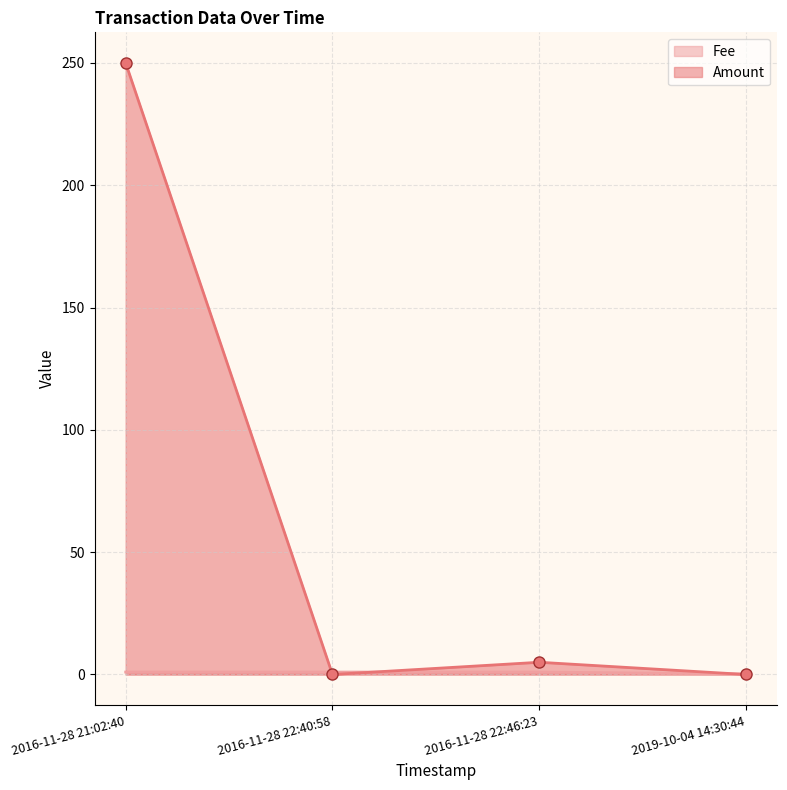

What is the total value across all series at 2016-11-28 22:46:23?

6.0